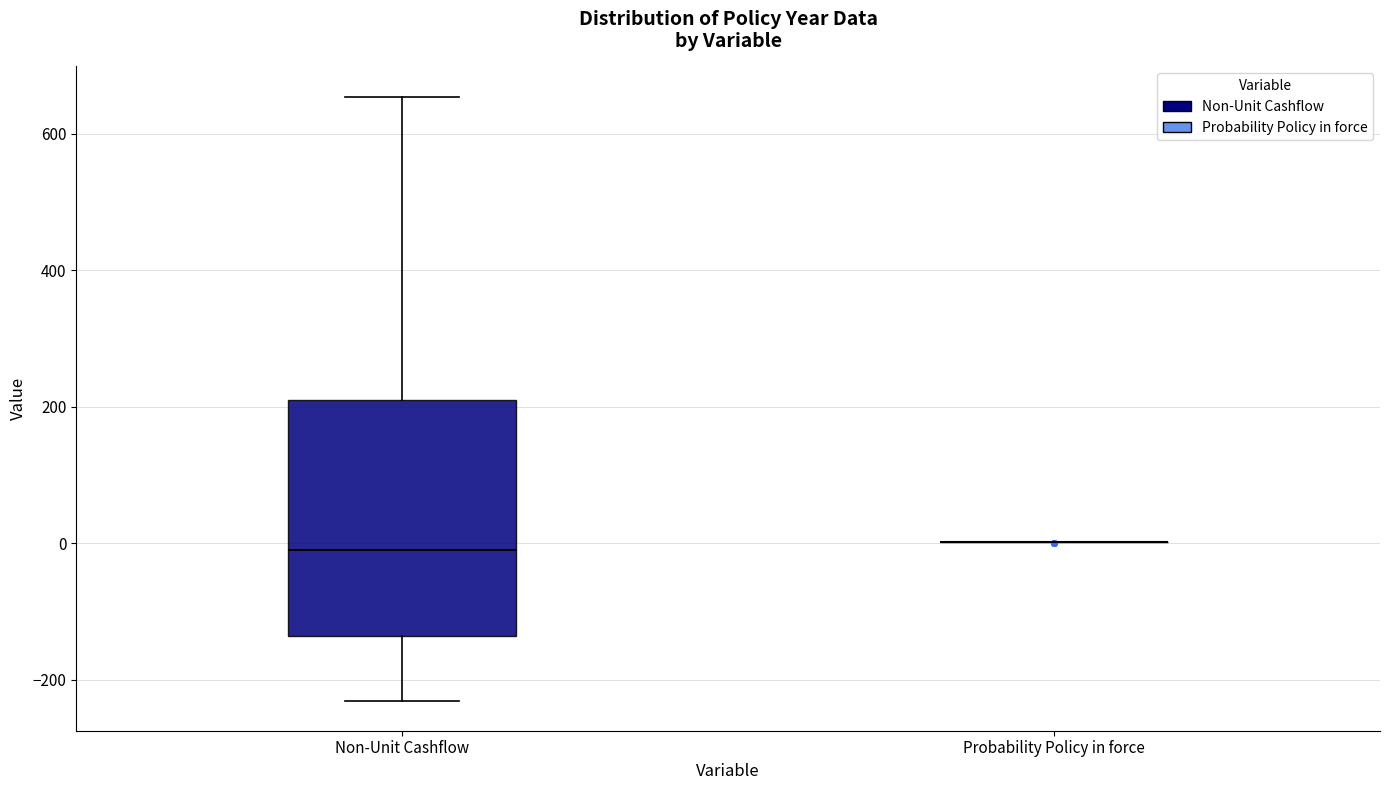

Comparing the boxes themselves (not the whiskers), which one is the tallest?

Non-Unit Cashflow